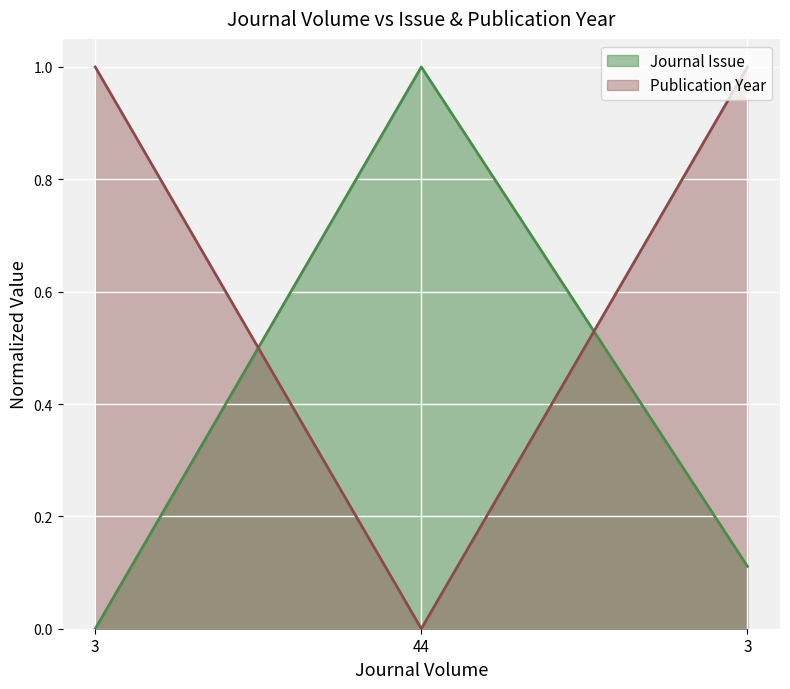

At which category is the sum across all series the highest?

3